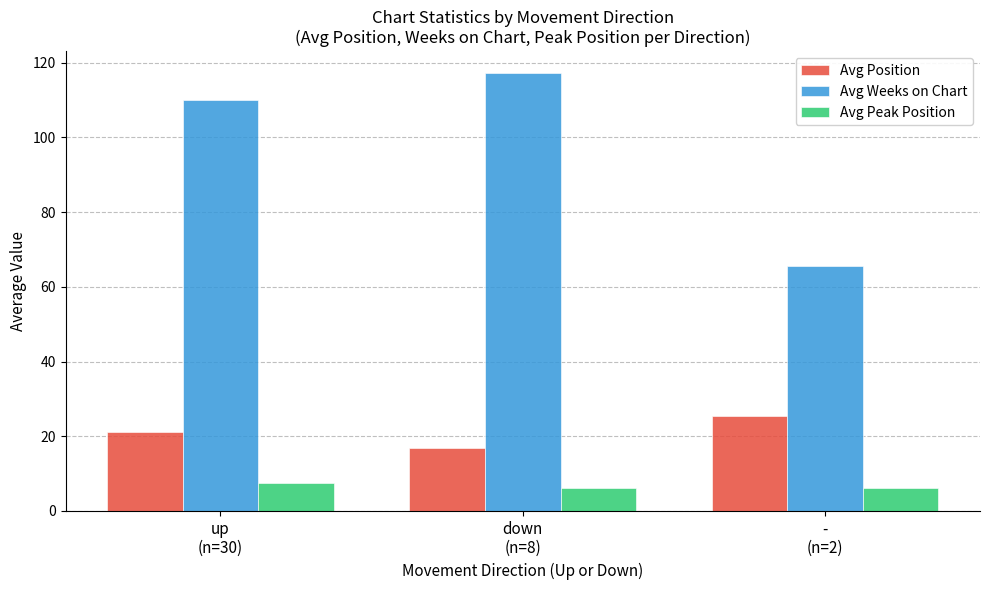

What is the sum of the Avg Position values at down
(n=8) and -
(n=2)?

42.4